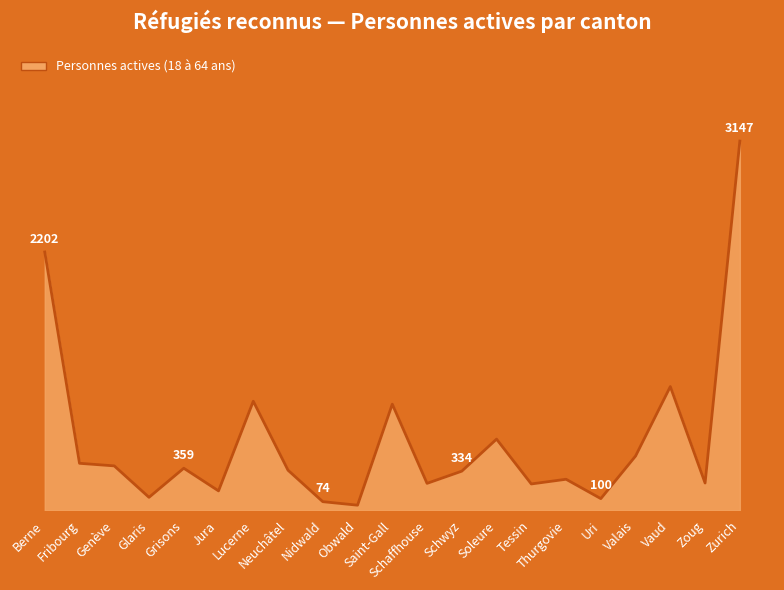

Reading left to right, transcribe all the data shown in this chart.

2202	401	379	111	359	166	930	342	74	44	905	230	334	607	225	265	100	463	1055	233	3147